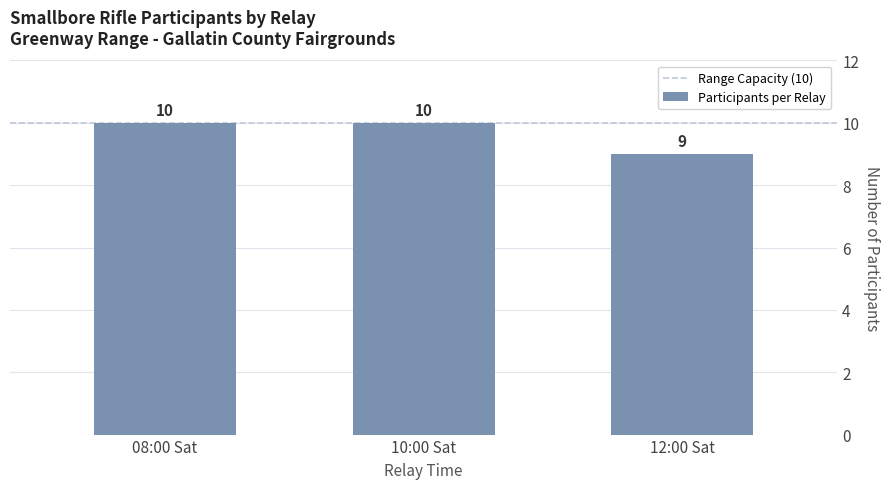

Reading left to right, list all the values displayed in this chart.

08:00 Sat=10	10:00 Sat=10	12:00 Sat=9